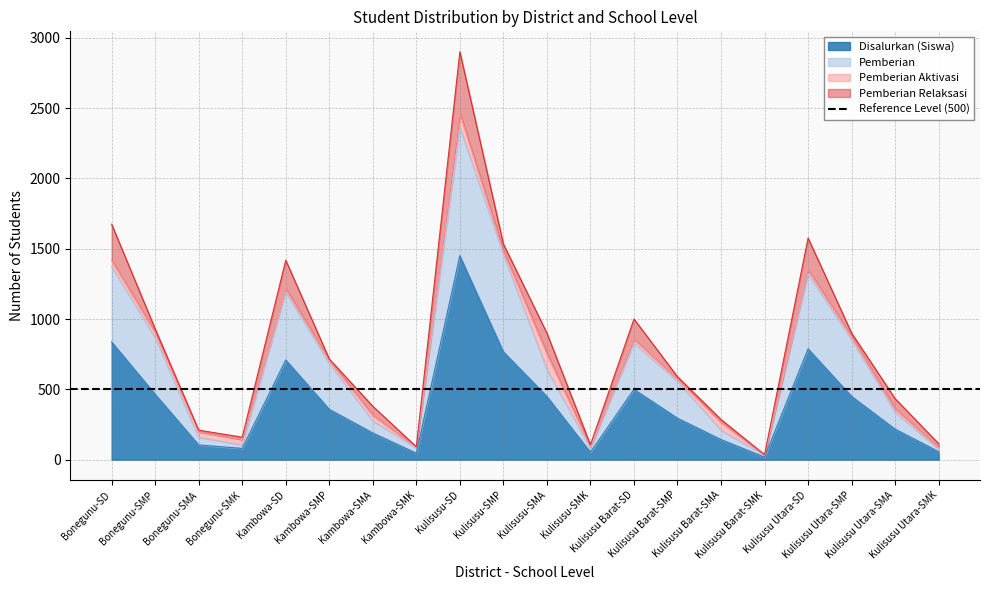

What is the difference between the Pemberian values at Kambowa-SMP and Kulisusu Utara-SMP?

169